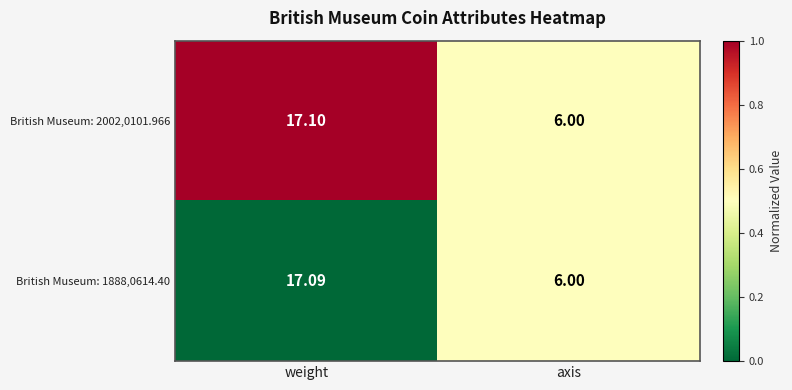

At which label does British Museum: 2002,0101.966 reach its minimum?

axis